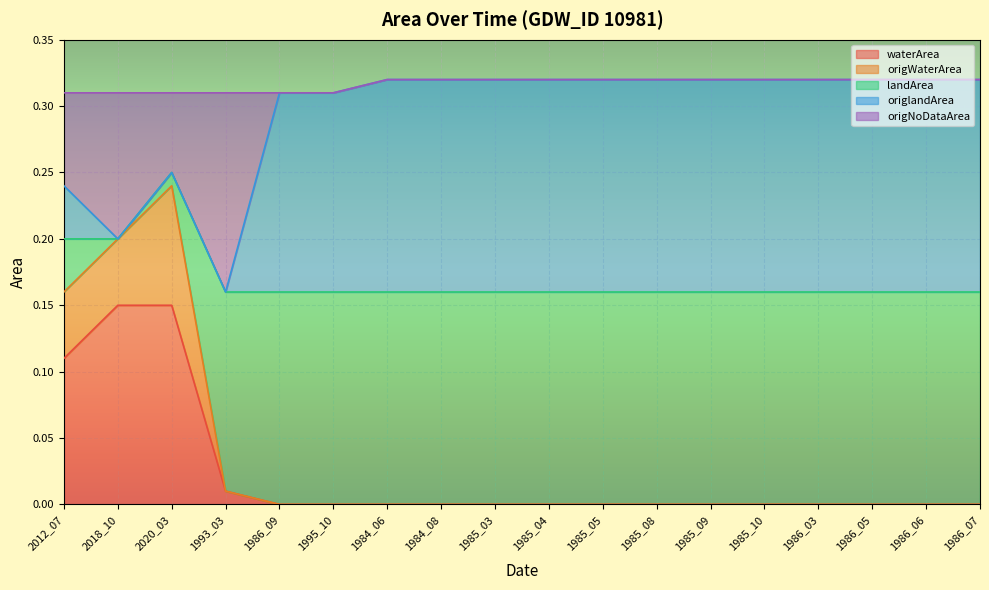

The value of waterArea at 1995_10 is 0.0. True or false?

True